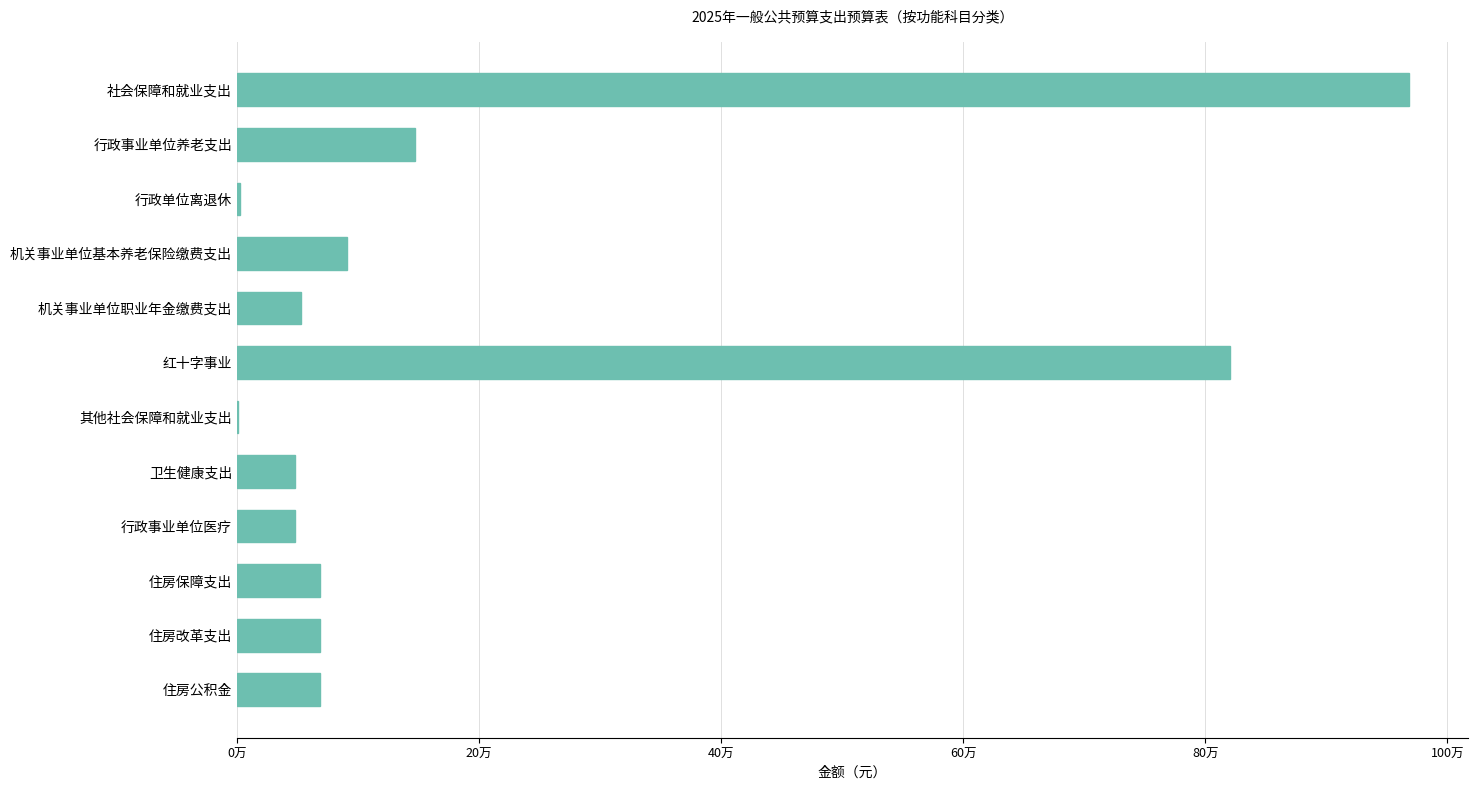

What is the smallest value displayed?

924.8